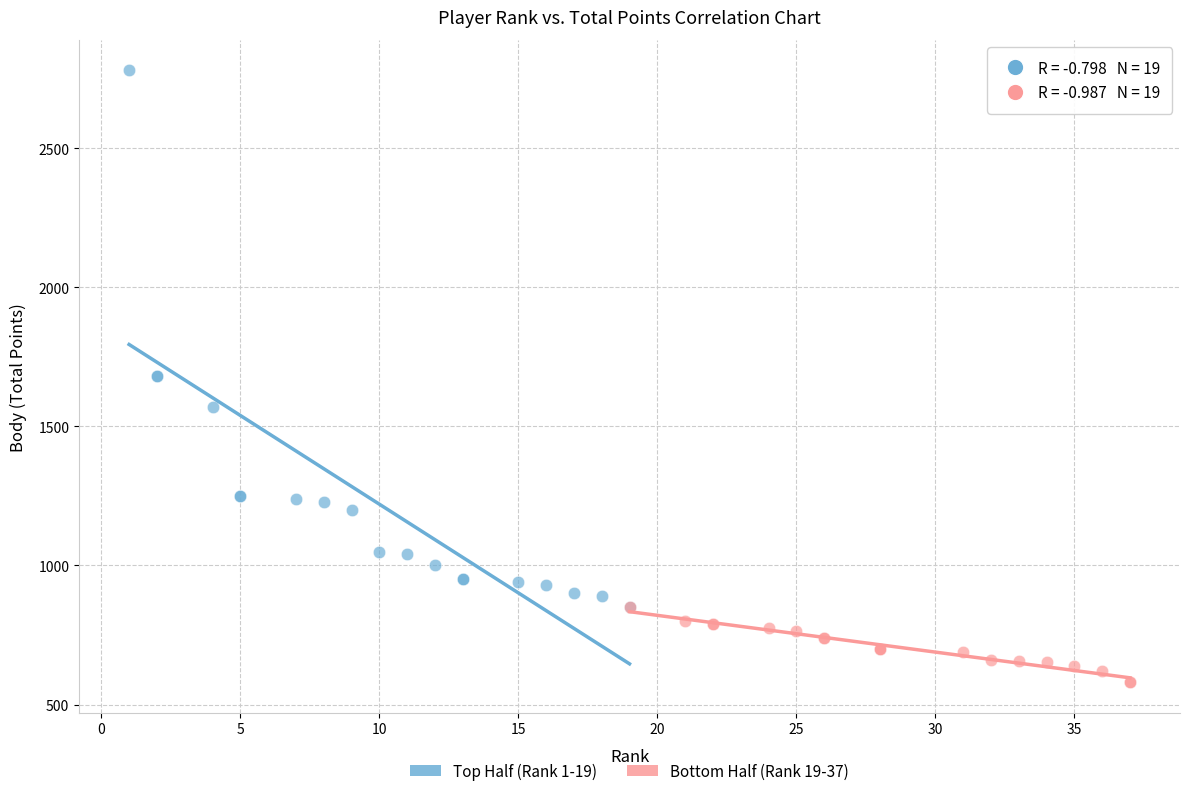

Which series contains the lowest Y value?

Bottom Half (Rank 19-37)